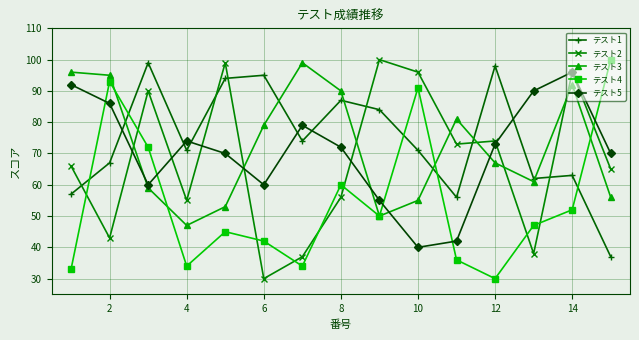

What are all the series names shown in the legend?

テスト1, テスト2, テスト3, テスト4, テスト5